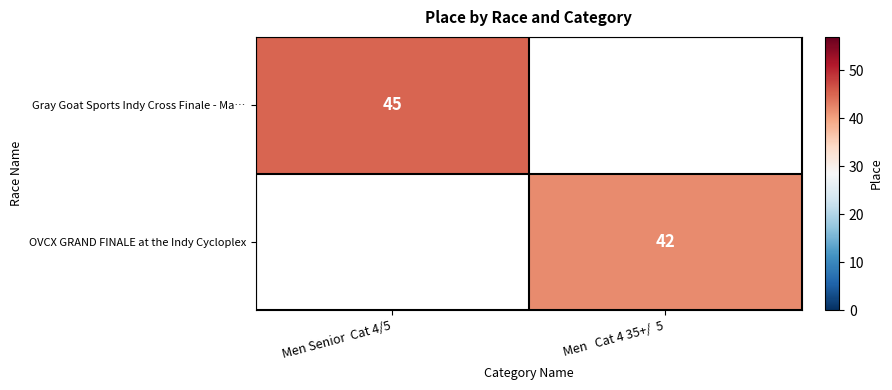

The Gray Goat Sports Indy Cross Finale - Ma… series shows 45 at Men Senior  Cat 4/5. True or false?

True